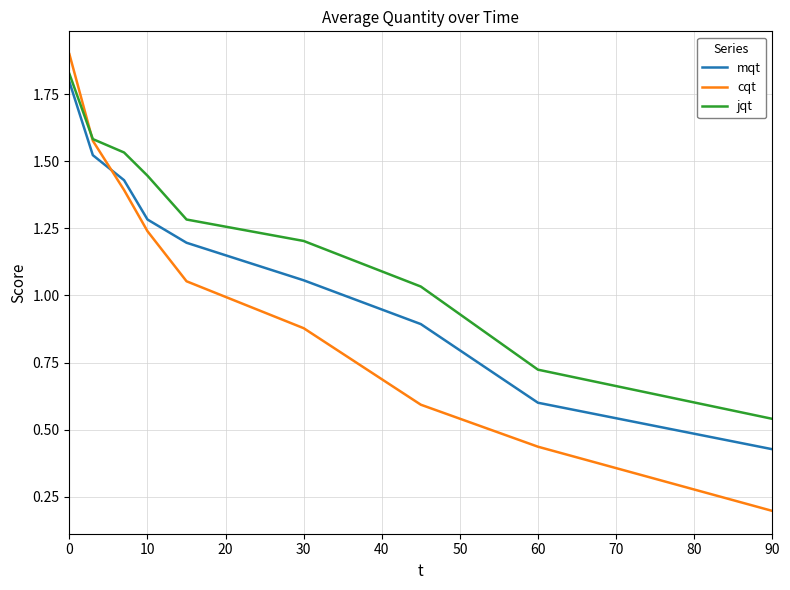

Which series has the largest range (max minus min)?

cqt